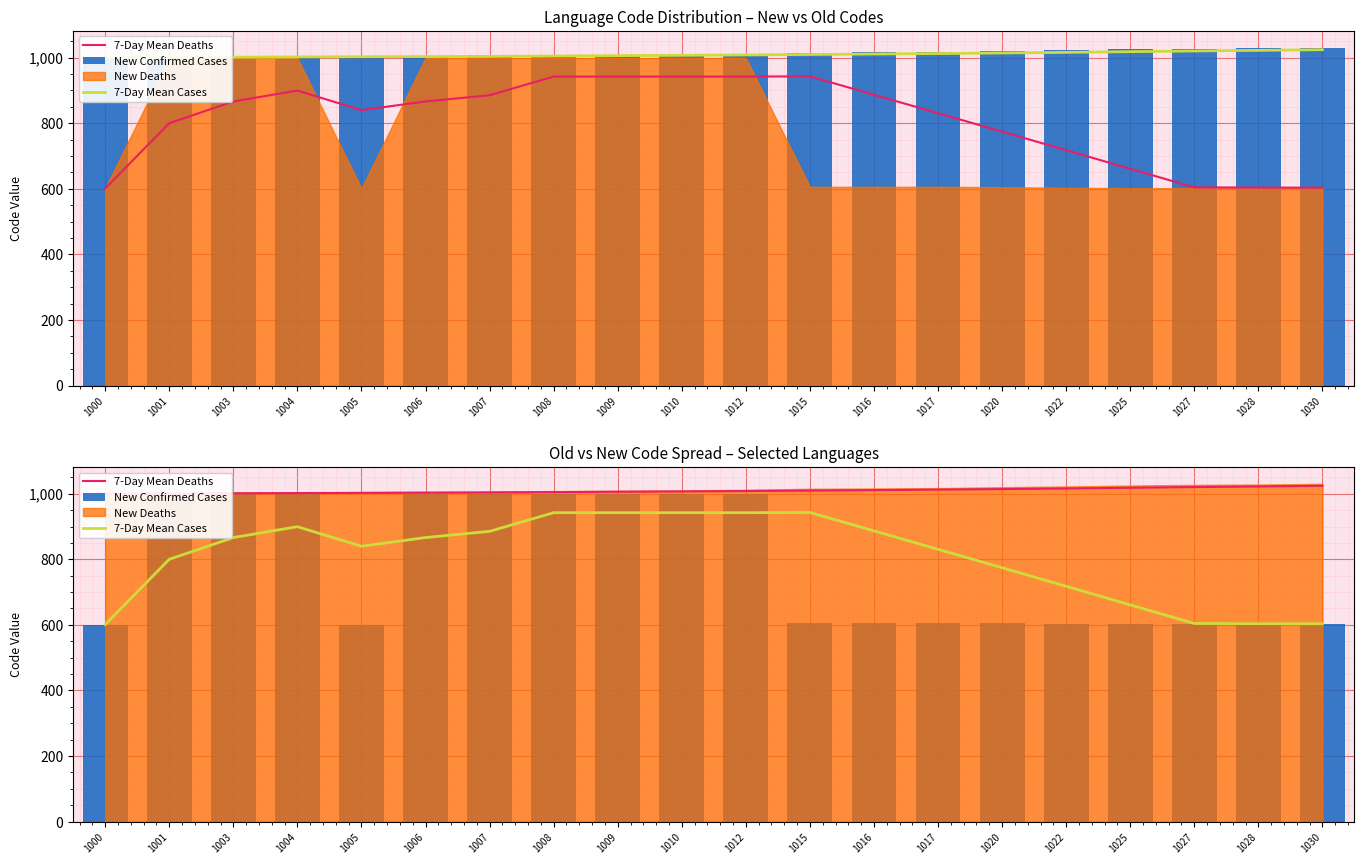

What is the value of the 7-Day Mean Cases bar at the 4th from the left?

899.5